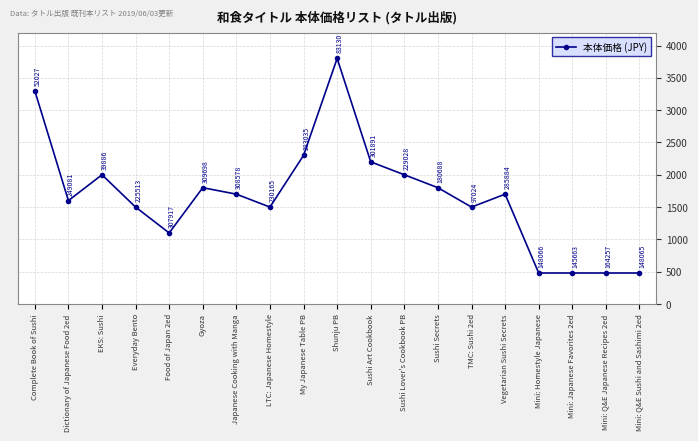

What is the change in value from EKS: Sushi to My Japanese Table PB?

+300